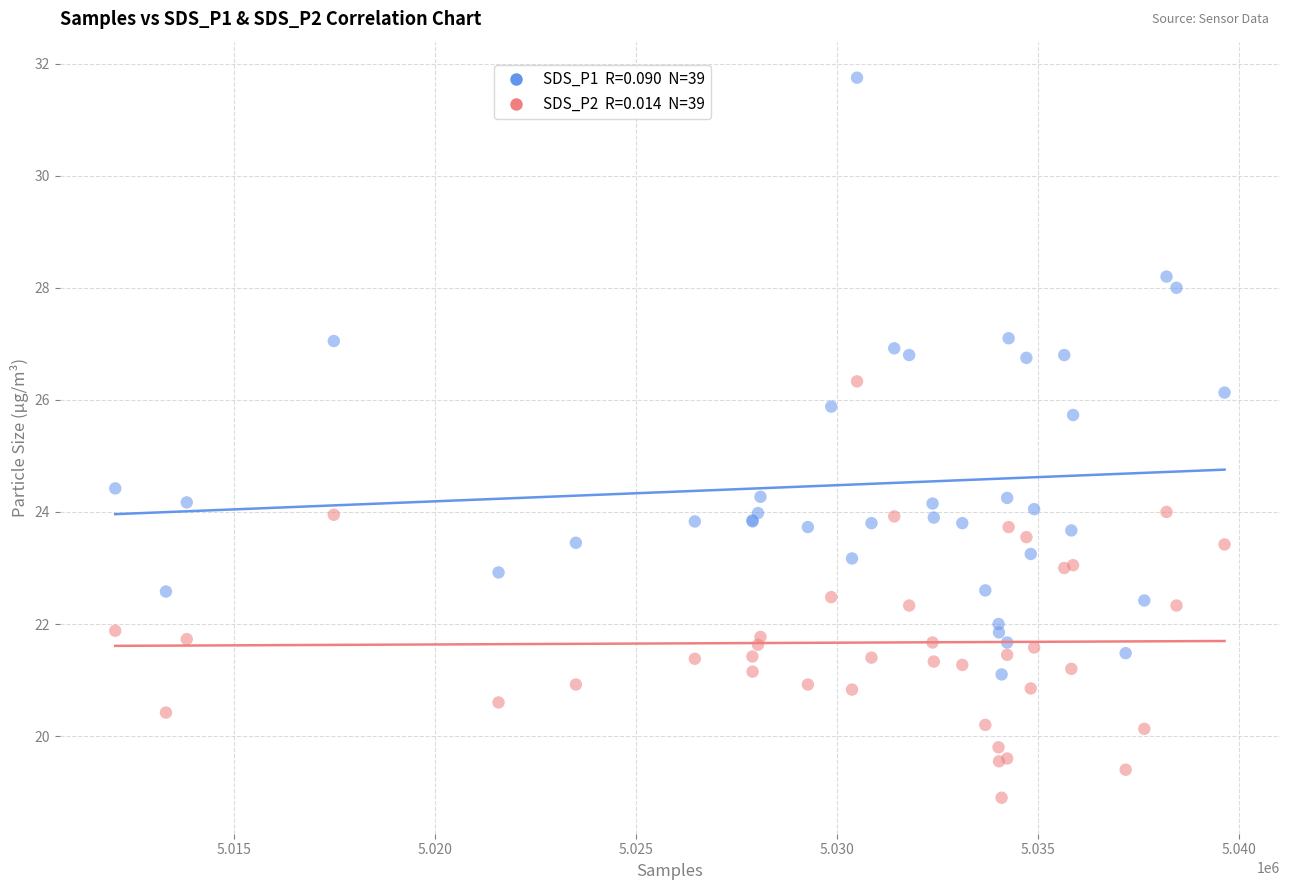

Across all series, what Y value is closest to 25?

24.4